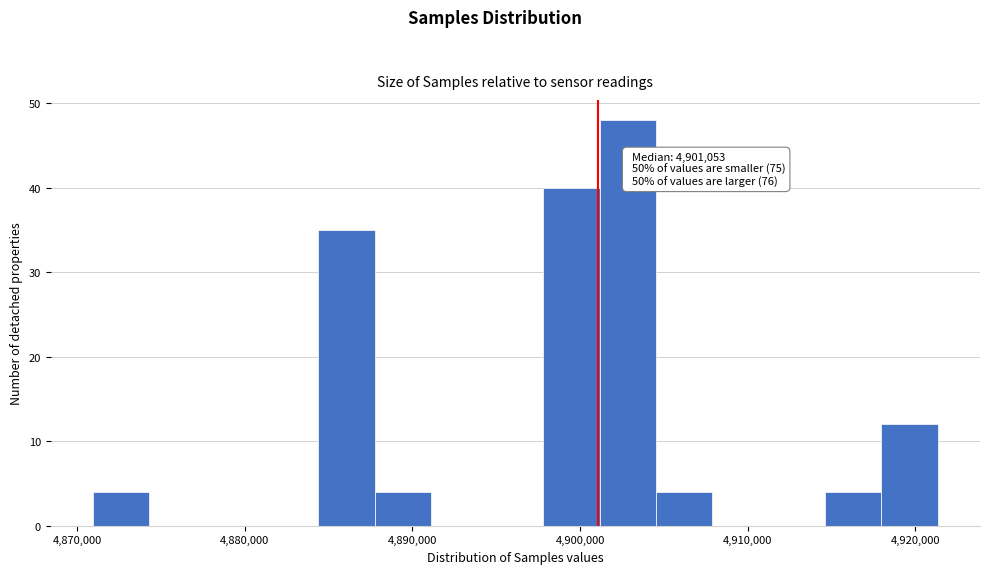

Around what value on the x-axis is the tallest bar? Give the approximate position of its centre, as read against the axis.

4903000